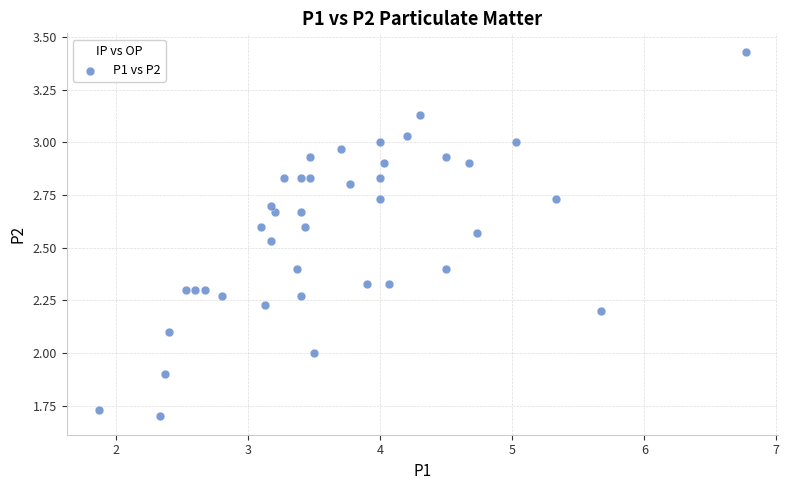

What is the range of X values (max minus min)?

4.9